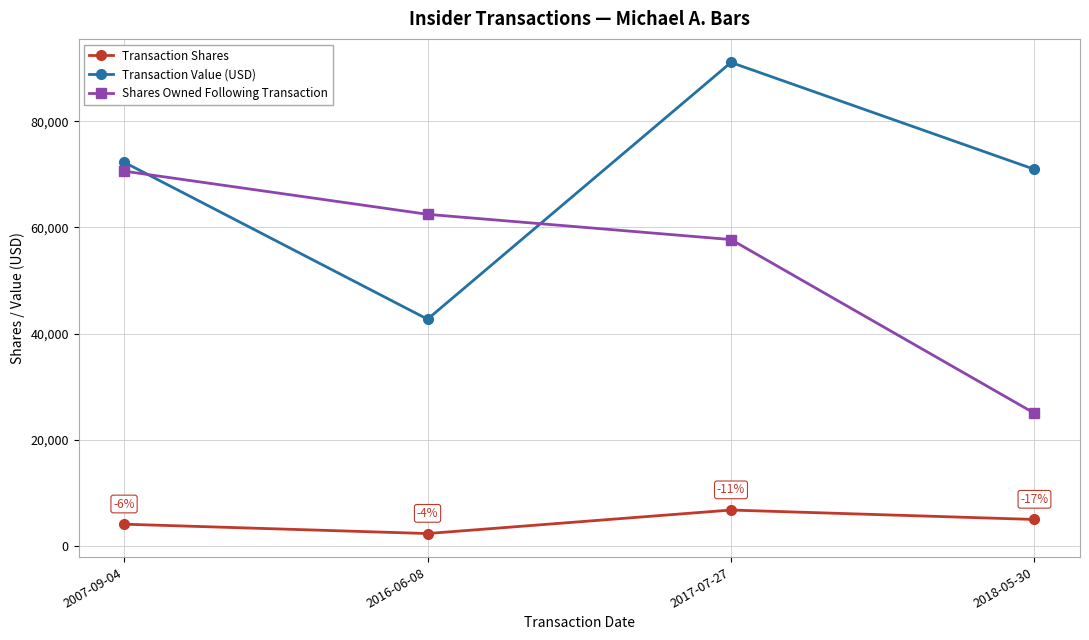

Reading left to right, transcribe all the data shown in this chart.

Transaction Shares: 4112	2350	6775	5000
Transaction Value (USD): 72289	42719	91076	70941
Shares Owned Following Transaction: 70606	62471	57717	25000